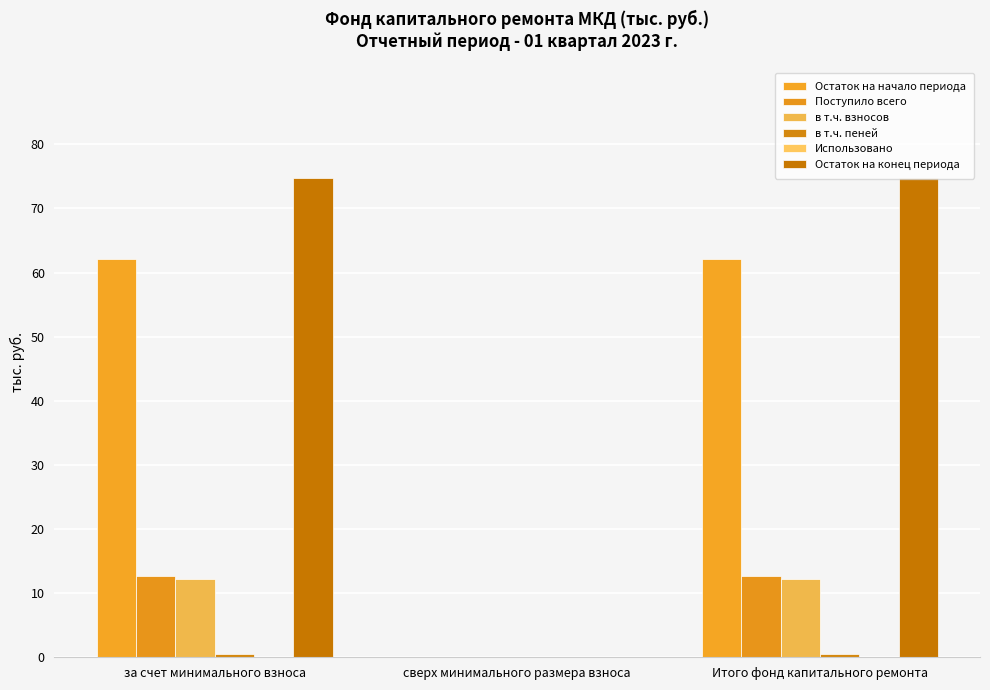

Reading right to left, transcribe all the data shown in this chart.

Остаток на начало периода: Итого фонд капитального ремонта=62.1	сверх минимального размера взноса=0.0	за счет минимального взноса=62.1
Поступило всего: Итого фонд капитального ремонта=12.7	сверх минимального размера взноса=0.0	за счет минимального взноса=12.7
в т.ч. взносов: Итого фонд капитального ремонта=12.2	сверх минимального размера взноса=0.0	за счет минимального взноса=12.2
в т.ч. пеней: Итого фонд капитального ремонта=0.5	сверх минимального размера взноса=0.0	за счет минимального взноса=0.5
Использовано: Итого фонд капитального ремонта=0.0	сверх минимального размера взноса=0.0	за счет минимального взноса=0.0
Остаток на конец периода: Итого фонд капитального ремонта=74.8	сверх минимального размера взноса=0.0	за счет минимального взноса=74.8